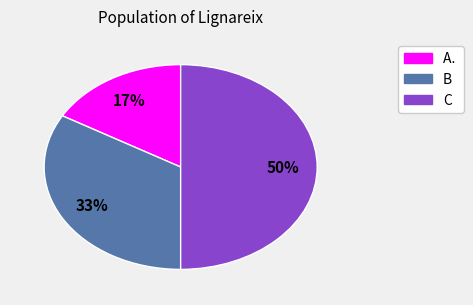

Do C and A. together represent more than half of the pie?

Yes